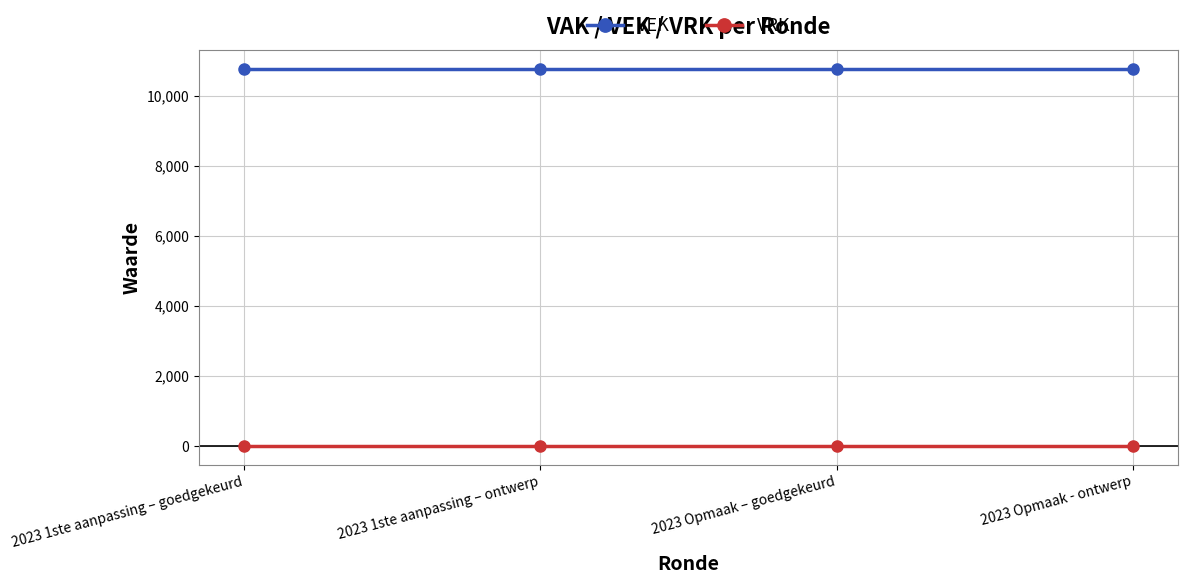

Rank the series by their average value, from highest to lowest.

VEK, VRK